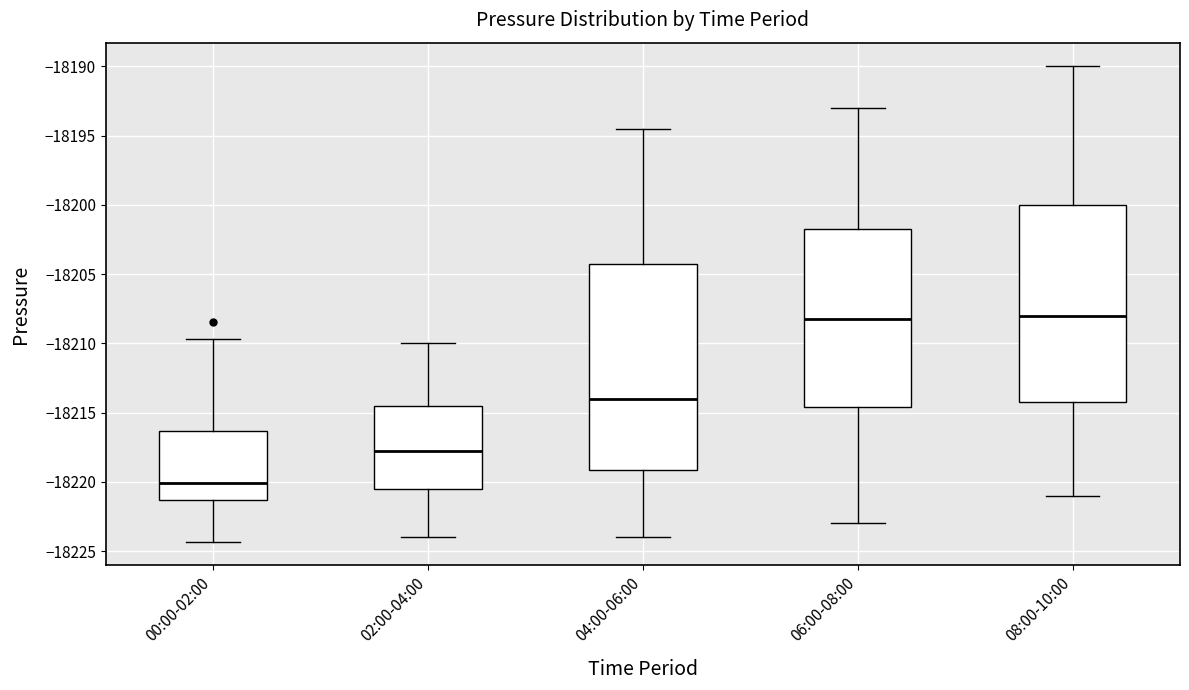

Reading left to right, transcribe this box plot: for each box, give where its median line is, the range the box spans, and where its two whiskers end, as read against the y-axis. The values are not printed on the chart, so give them approximately, as read against the axis.

00:00-02:00: median -18220.0, box -18221.5 to -18216.5, whiskers -18224.5 to -18209.5
02:00-04:00: median -18217.5, box -18220.5 to -18214.5, whiskers -18224.0 to -18210.0
04:00-06:00: median -18214.0, box -18219.0 to -18204.0, whiskers -18224.0 to -18194.5
06:00-08:00: median -18208.0, box -18214.5 to -18201.5, whiskers -18223.0 to -18193.0
08:00-10:00: median -18208.0, box -18214.0 to -18200.0, whiskers -18221.0 to -18190.0